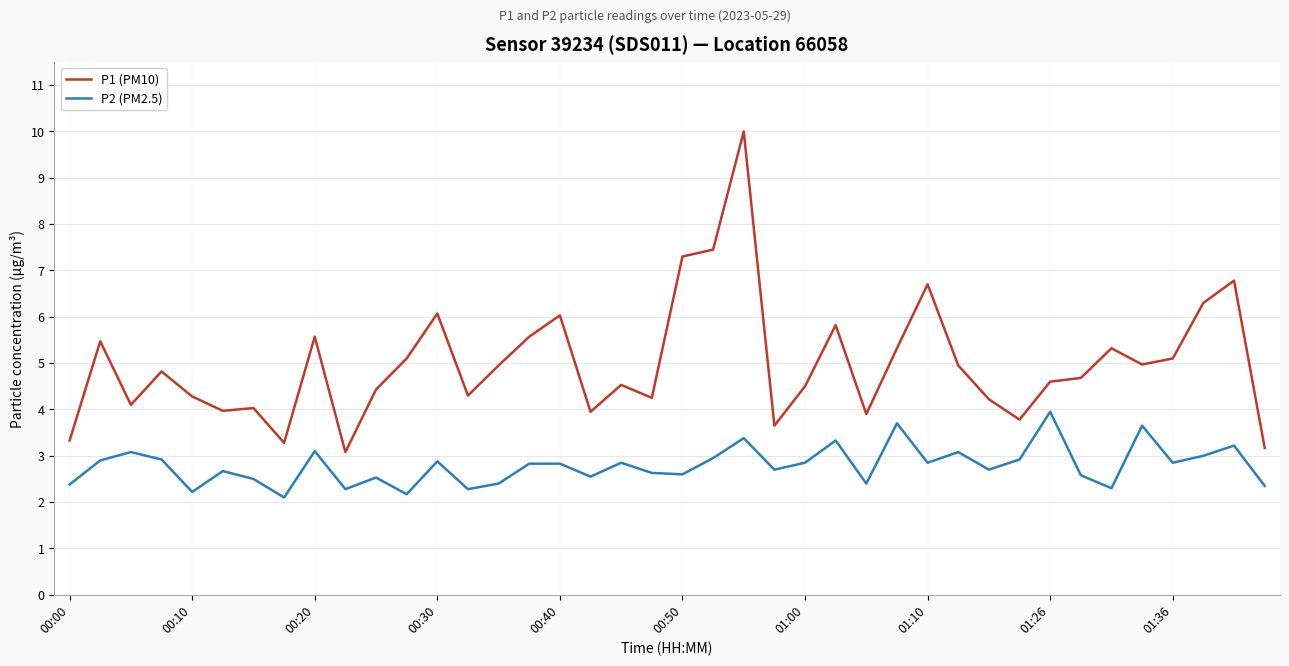

Which series has the largest range (max minus min)?

P1 (PM10)